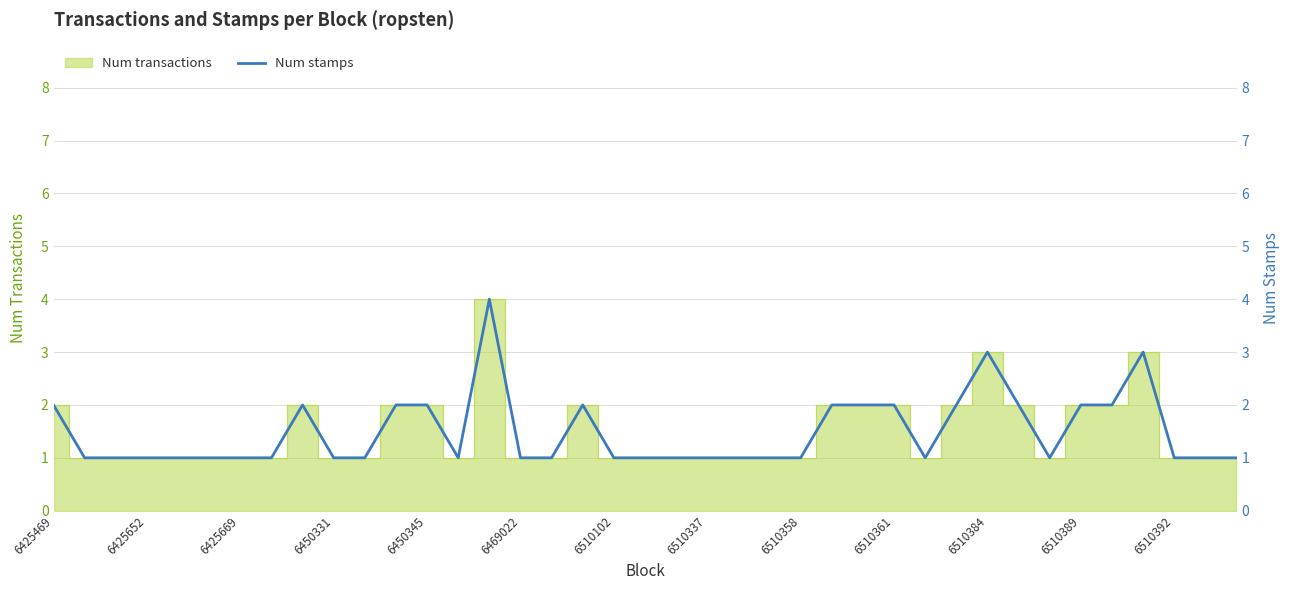

What is the minimum value shown in the chart?

1